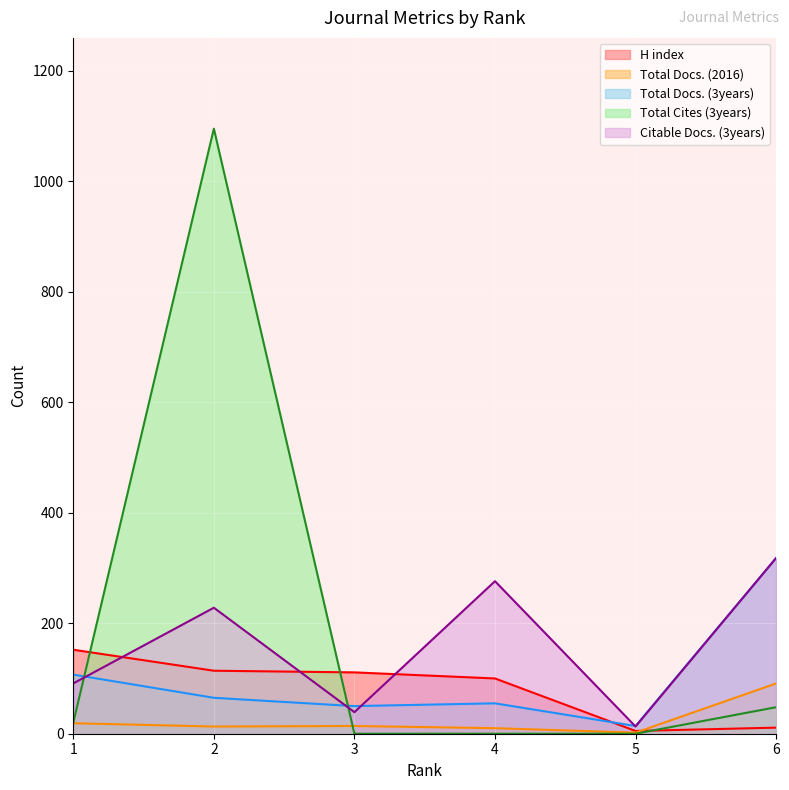

Reading left to right, list all the values displayed in this chart.

H index: 152	114	111	100	5	11
Total Docs. (2016): 19	13	14	10	2	91
Total Docs. (3years): 107	65	50	55	14	318
Total Cites (3years): 20	1095	0	0	0	48
Citable Docs. (3years): 91	228	39	276	13	318